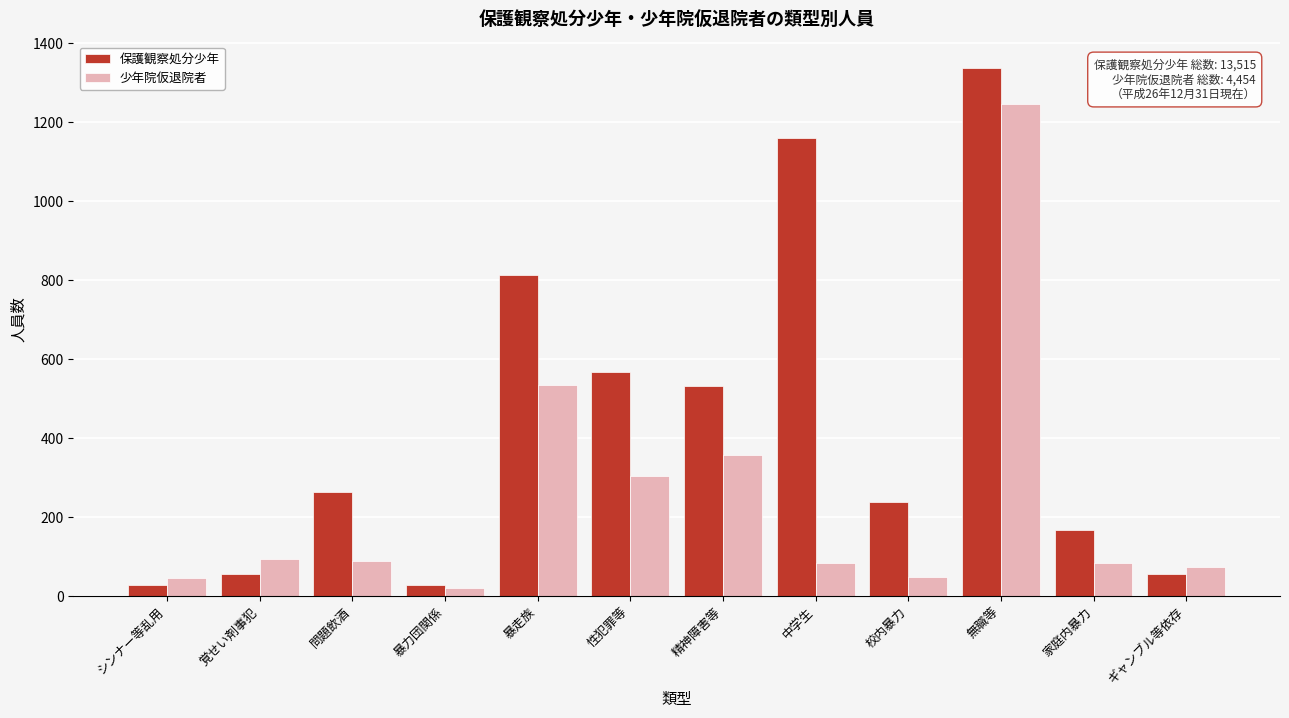

What is the sum of all 少年院仮退院者 values?

2972